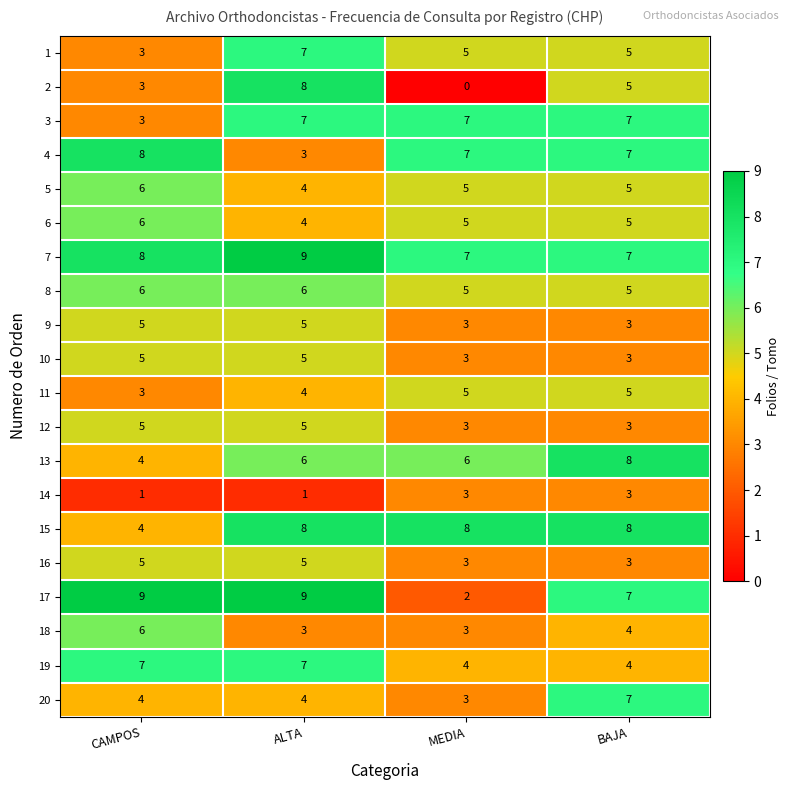

Which series has the largest range (max minus min)?

2